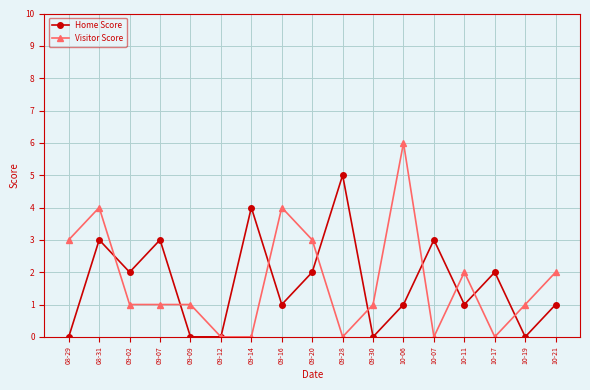

Where do Home Score and Visitor Score first cross each other?

08-31 and 09-02